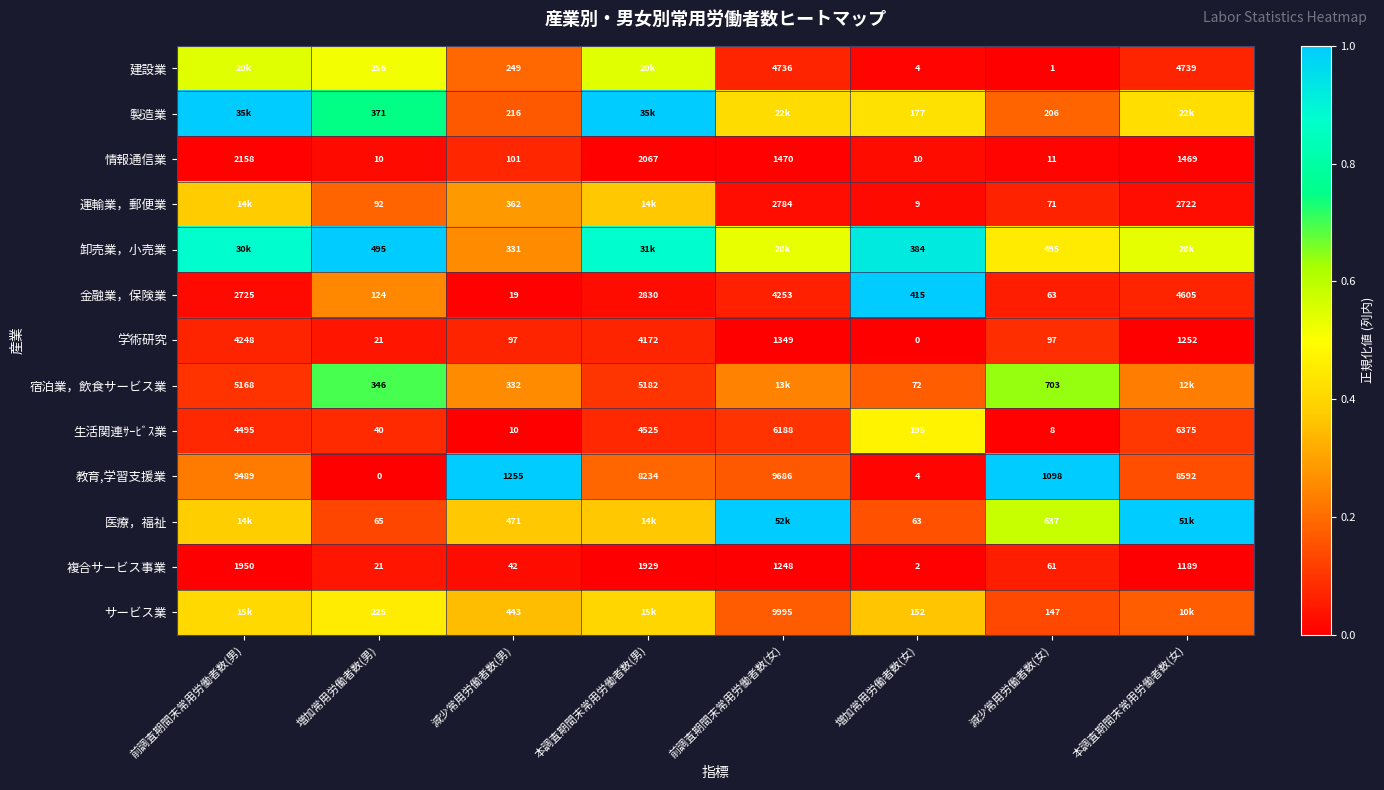

Is the value of 金融業，保険業 at 減少常用労働者数(男) greater than the value of 学術研究 at 本調査期間末常用労働者数(女)?

No